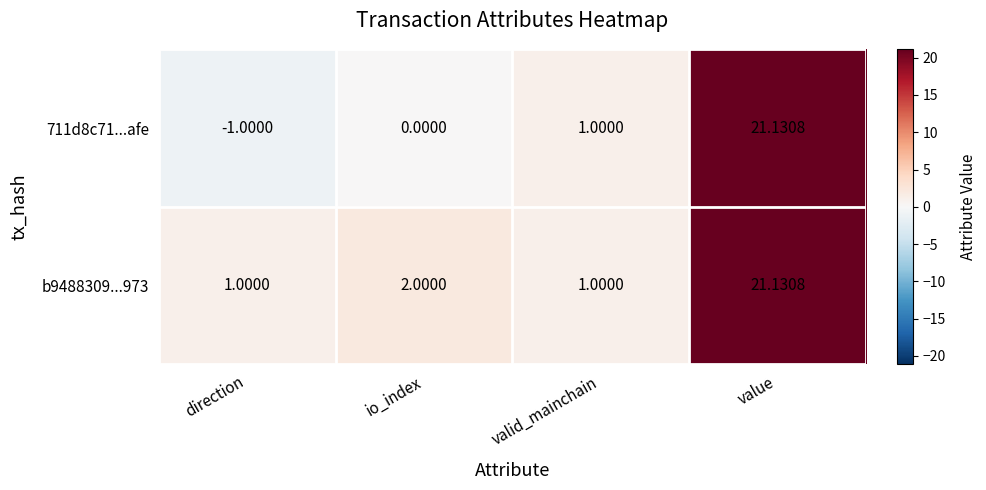

Which label corresponds to the smallest value in the chart?

direction